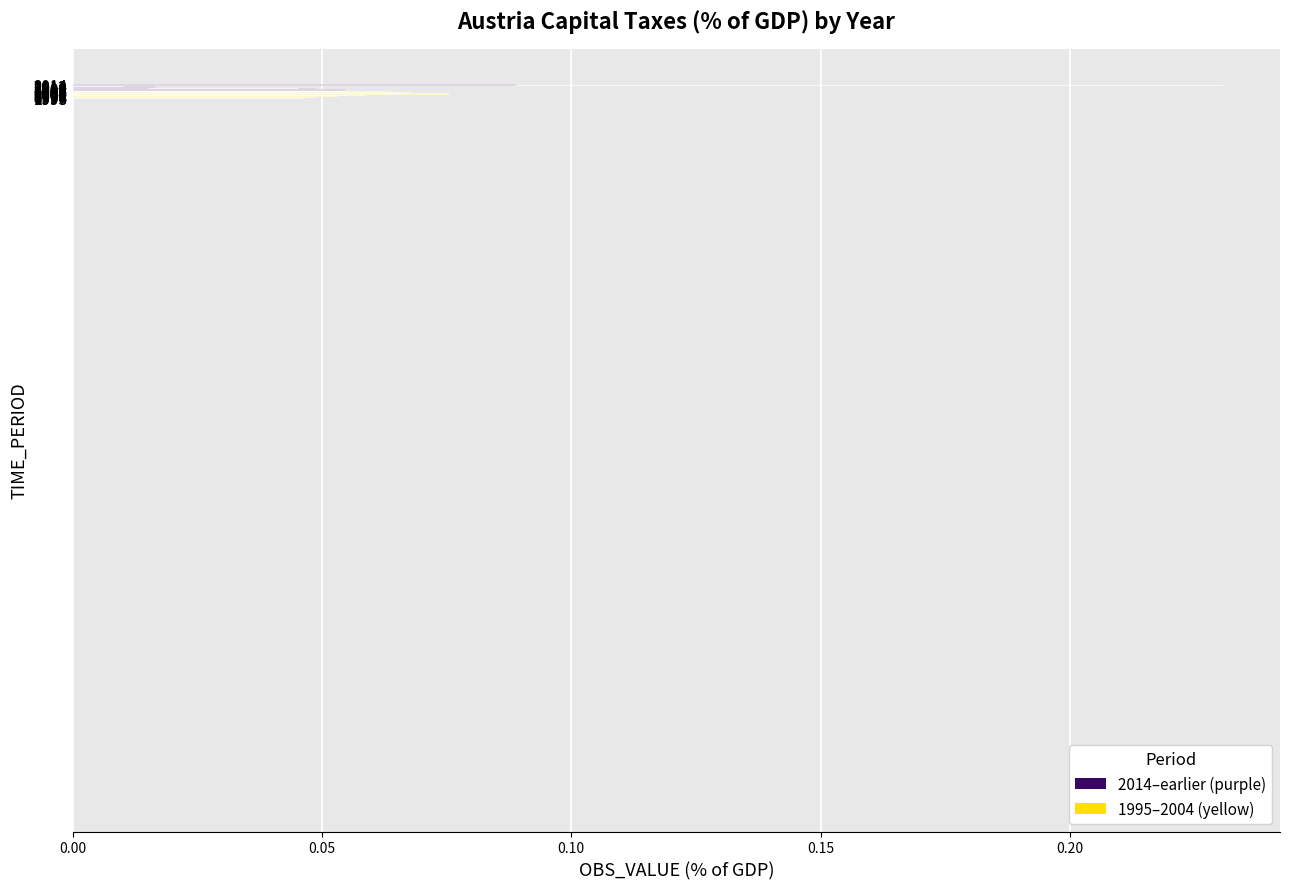

What is the sum of all values?

1.2